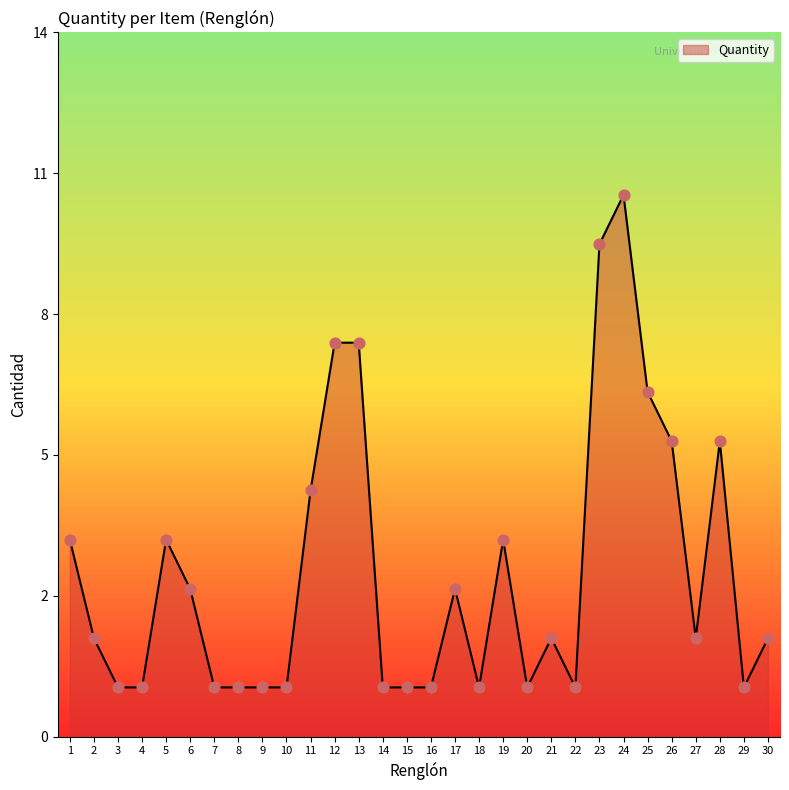

Is this an area chart (filled region under the line)?

Yes